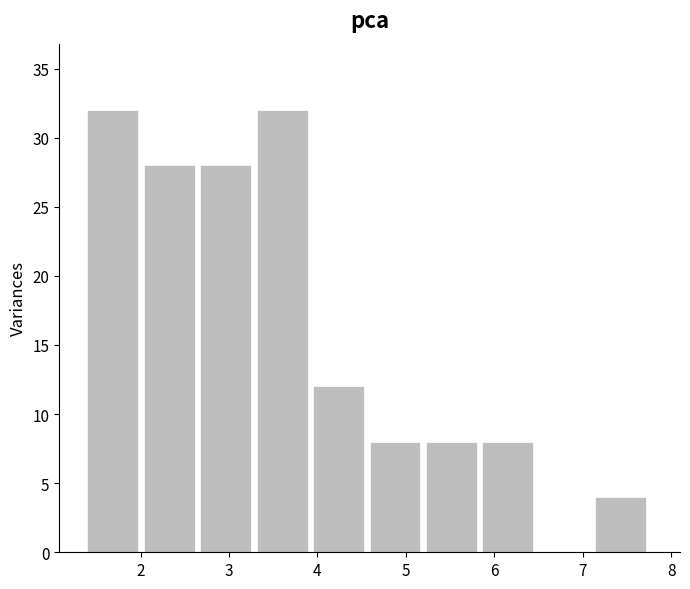

How tall is the bar that spans 2.7 to 3.3 on the x-axis? Neither the bar edges nor the heights are printed on the chart, so give them approximately, as read against the axes.

28